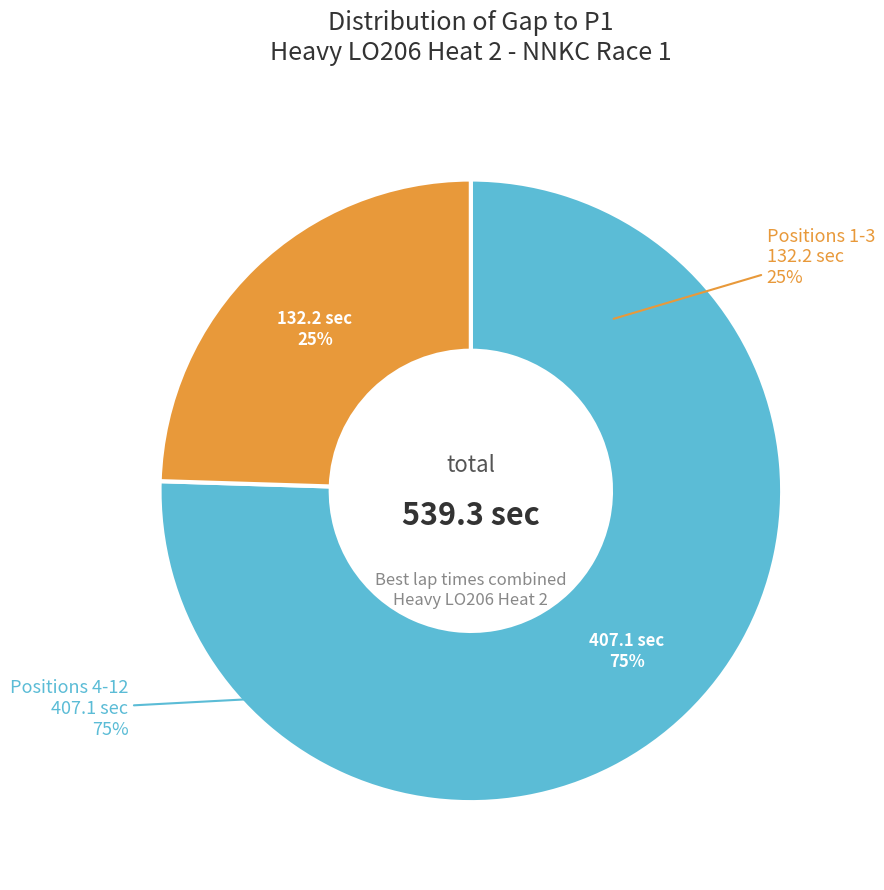

Is it true that Rachael Williams is 8% of the pie?

False